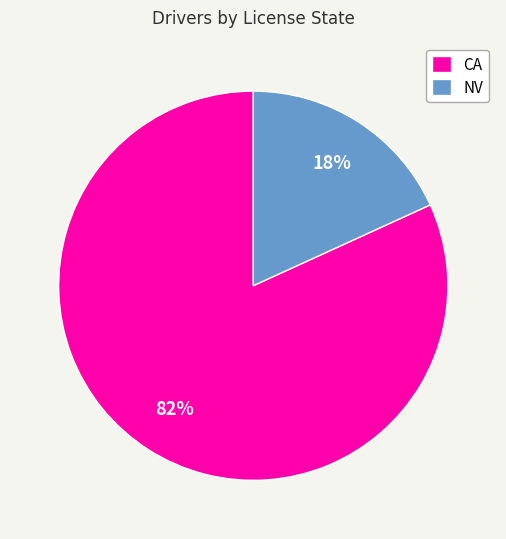

To the nearest percent, what portion does NV represent?

18%